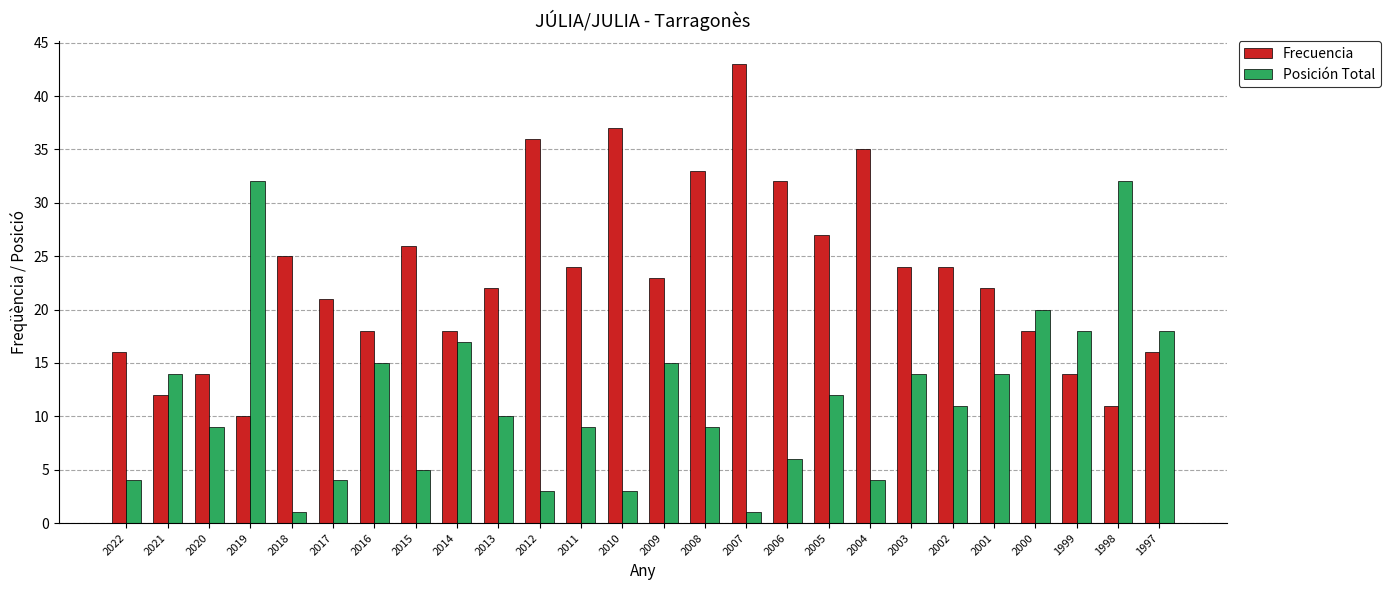

Count the number of data series in this chart.

2